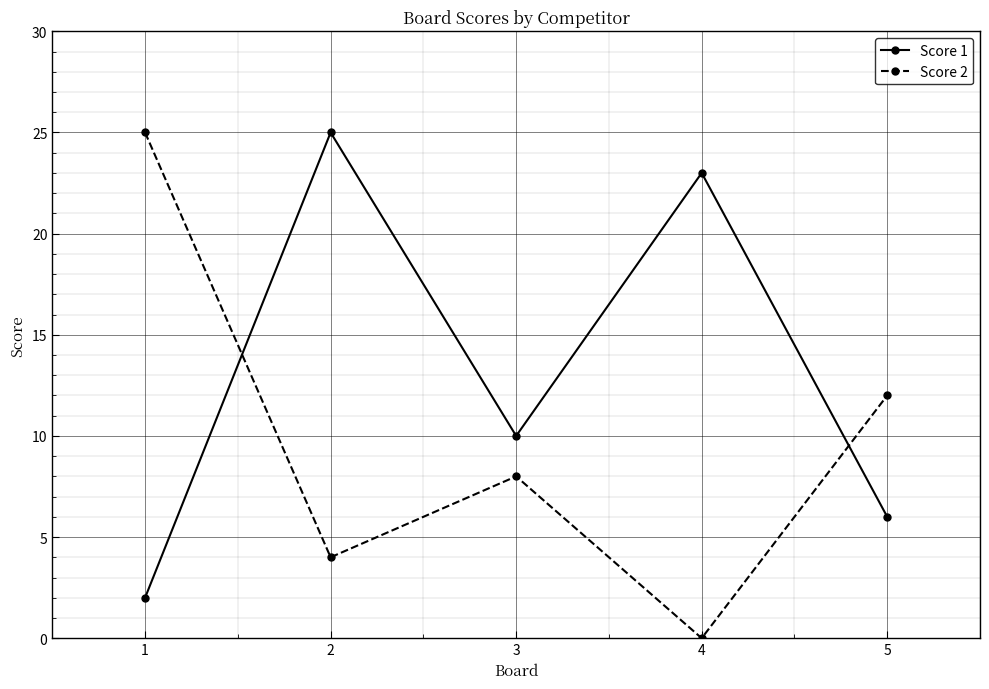

What is the difference between the Score 2 values at 5 and 3?

4